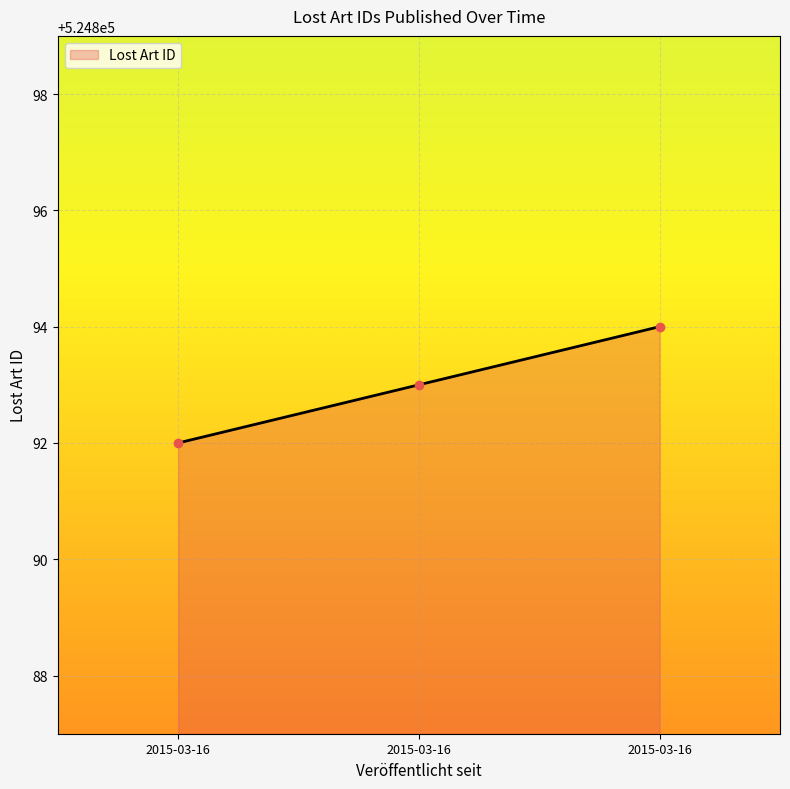

Where does the data first go above 524893?

2015-03-16